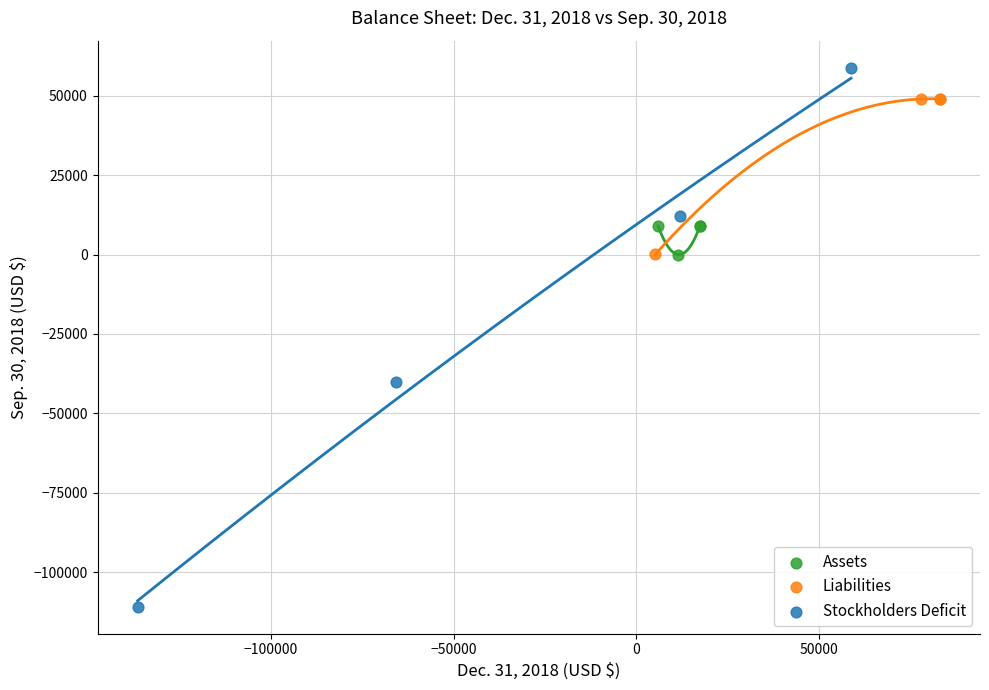

Which series reaches the maximum Y coordinate?

Stockholders Deficit